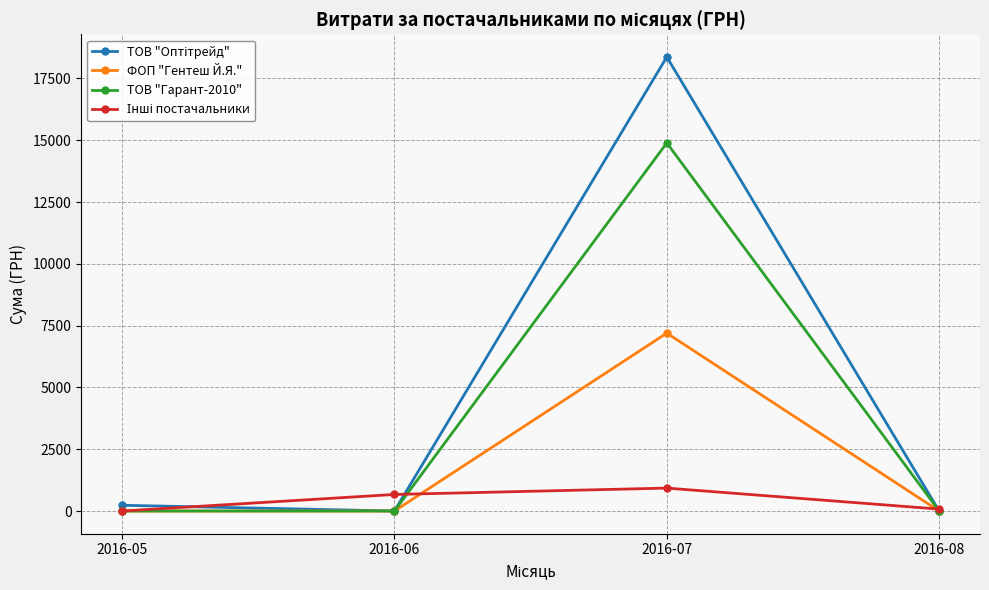

At which category is the sum across all series the highest?

2016-07